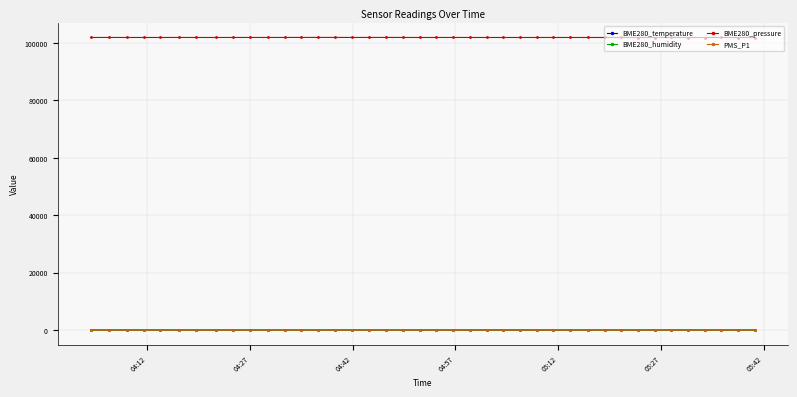

What is the minimum value shown in the chart?

1.0